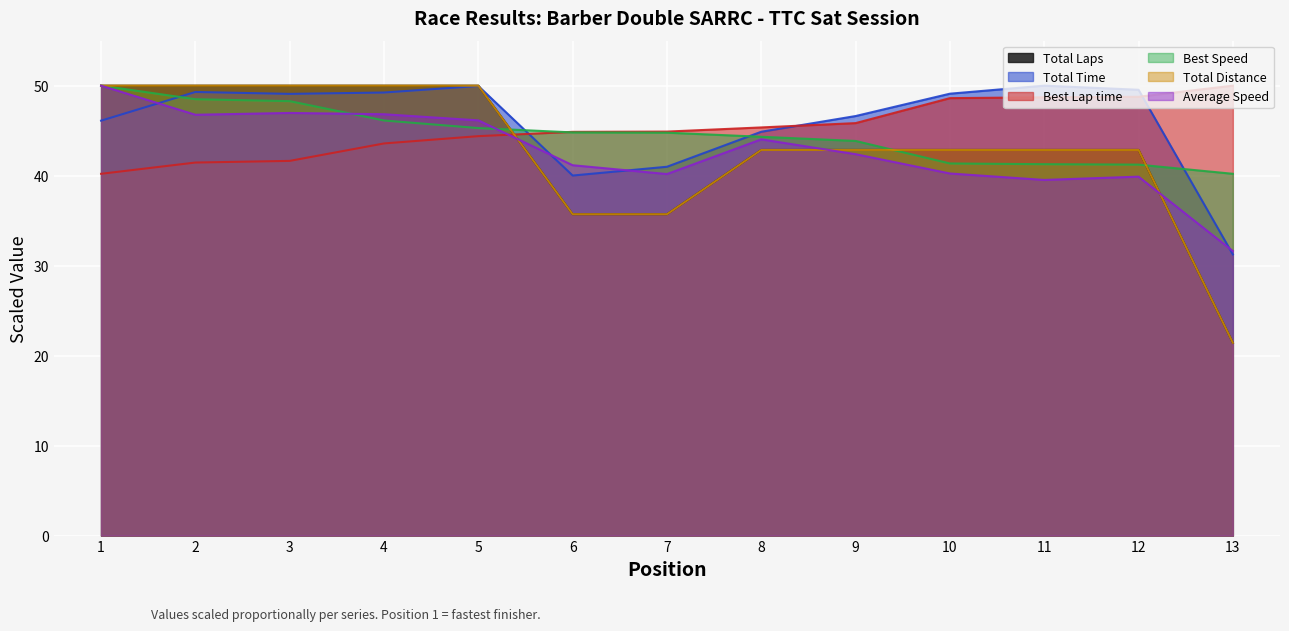

Which category has the lowest value across all series?

13